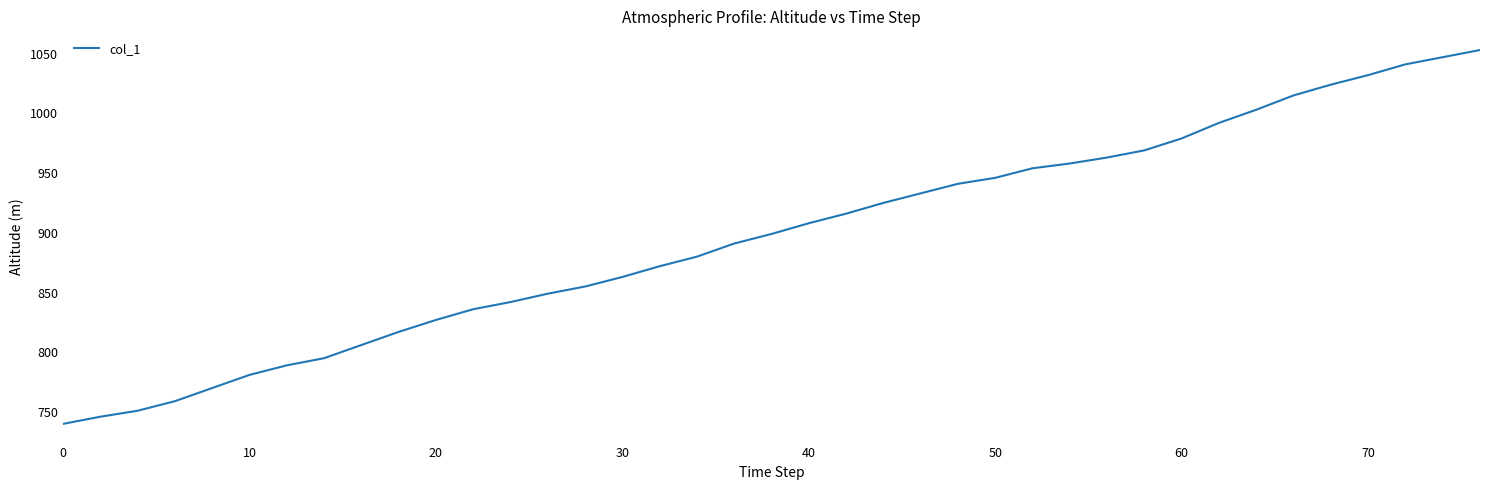

Count the number of data series in this chart.

1